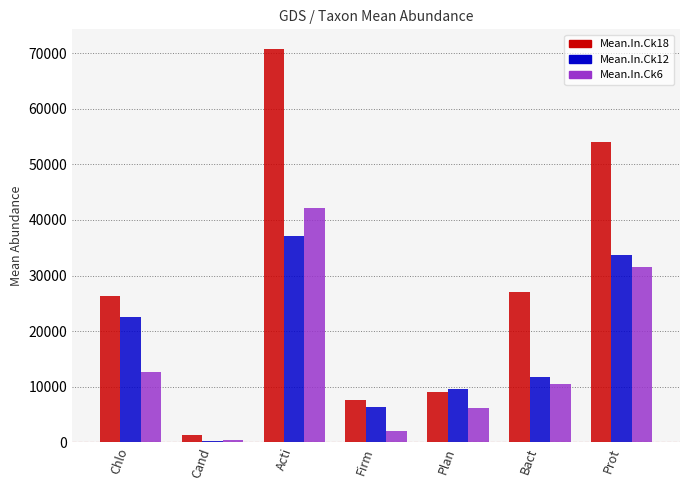

Between Cand and Plan, which series saw the biggest shift?

Mean.In.Ck12